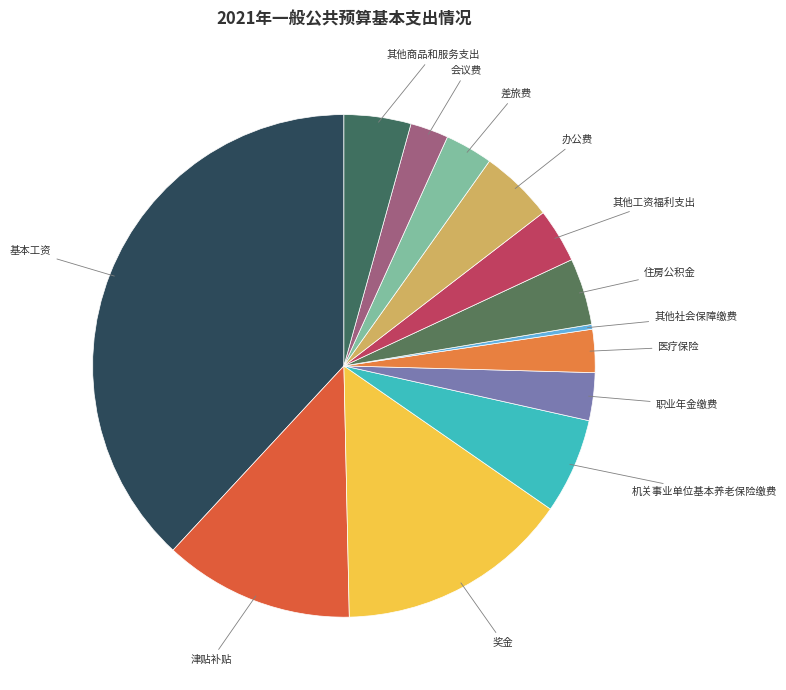

How many slices are in this pie chart?

13